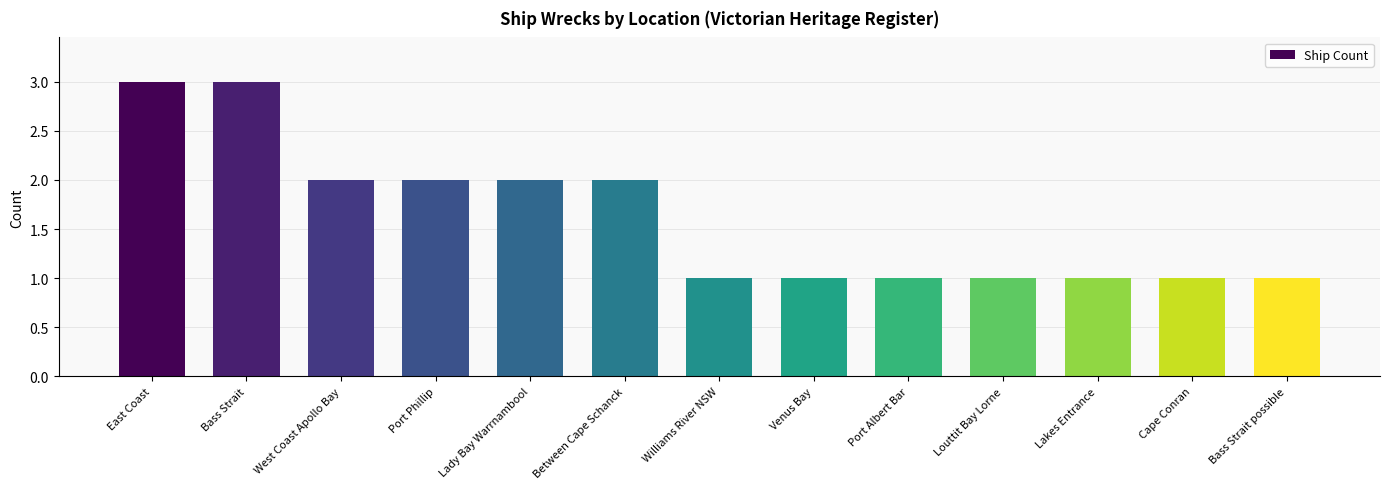

What is the label of the 13th bar from the left?

Bass Strait possible